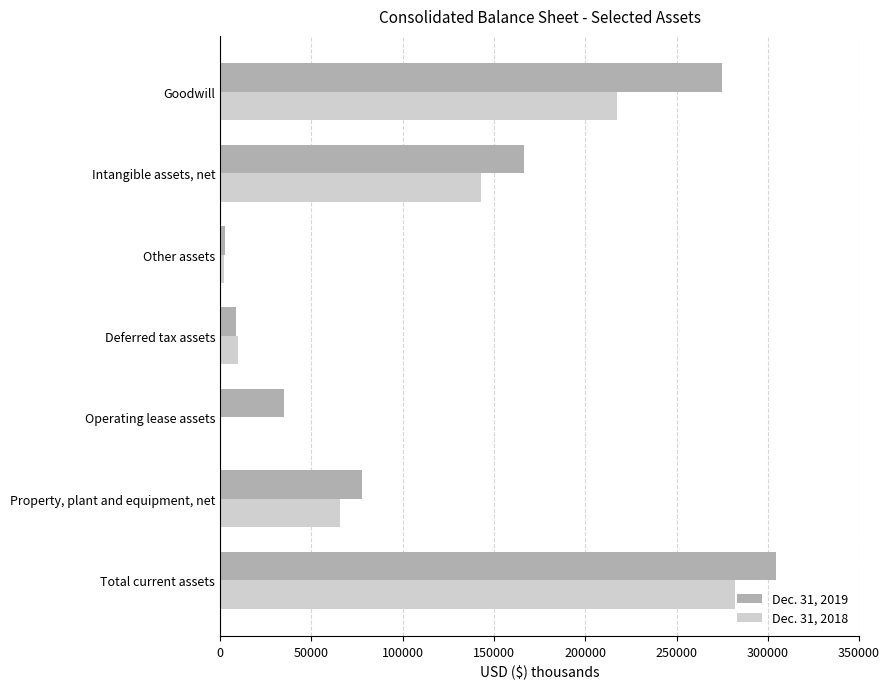

Between Property, plant and equipment, net and Goodwill, which series saw the biggest shift?

Dec. 31, 2019